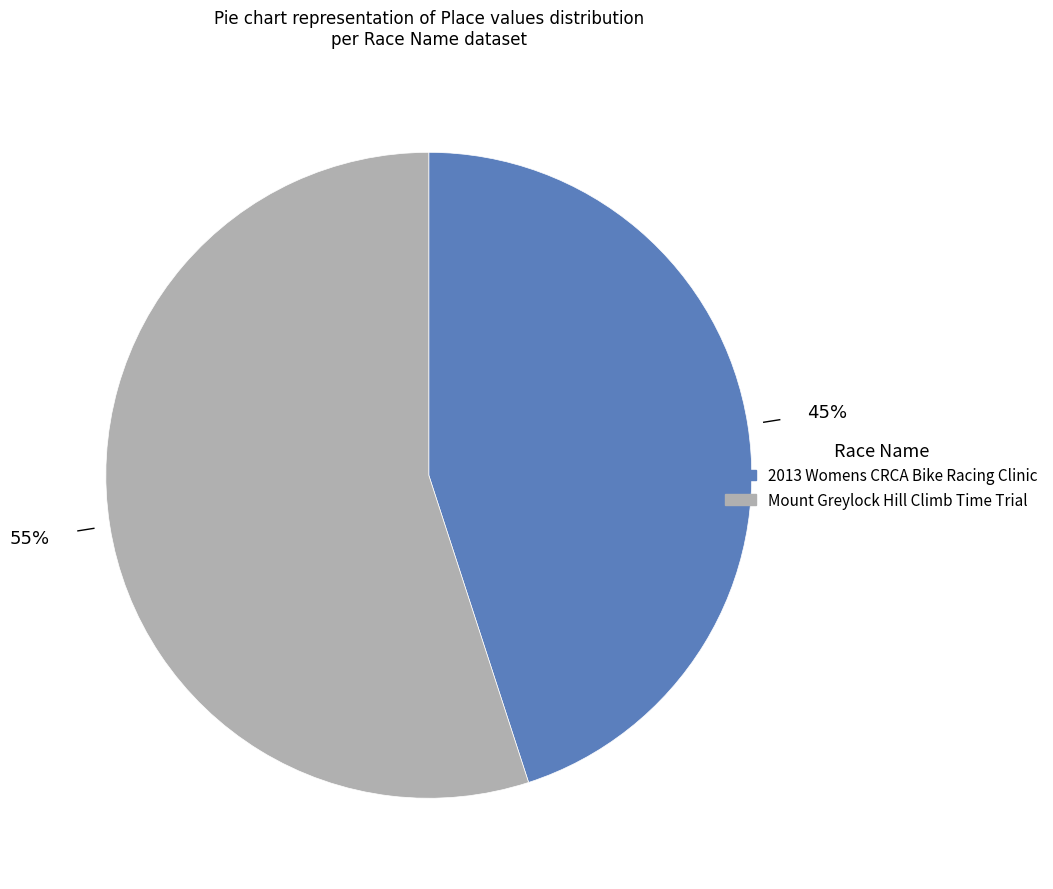

Which slice represents more than half of the pie?

Mount Greylock Hill Climb Time Trial